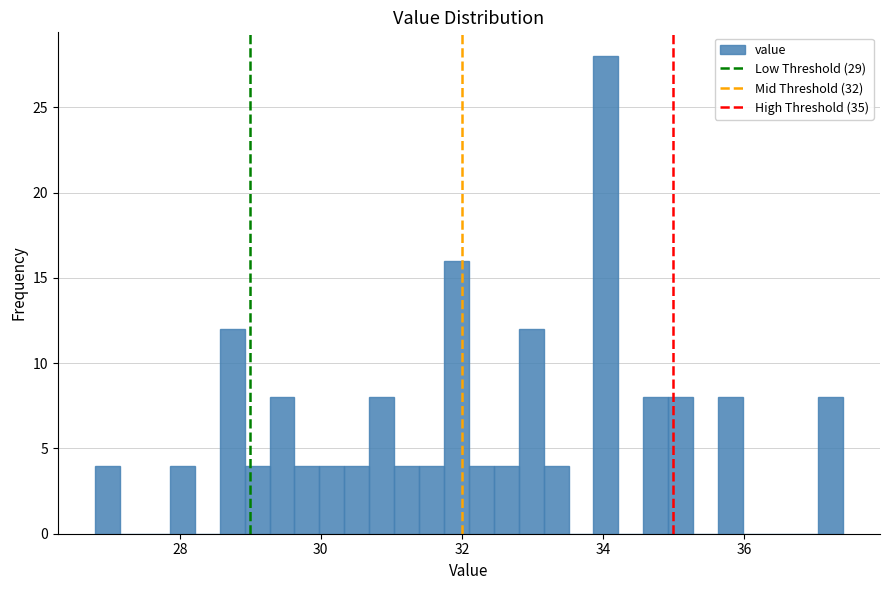

Read against the x-axis, roughly where is the centre of the tallest bar?

34.0